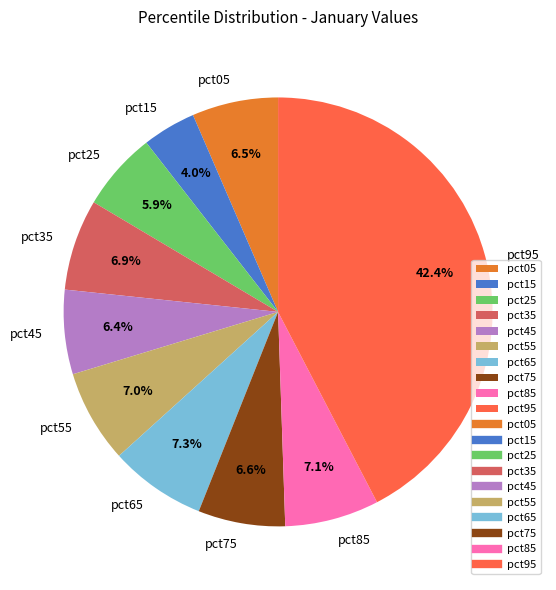

Is it true that pct25 is 6% of the pie?

True